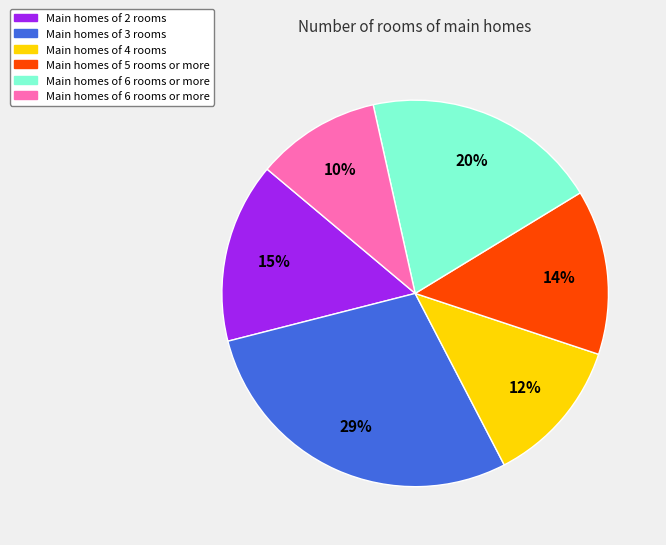

Is there a majority slice in this chart?

No